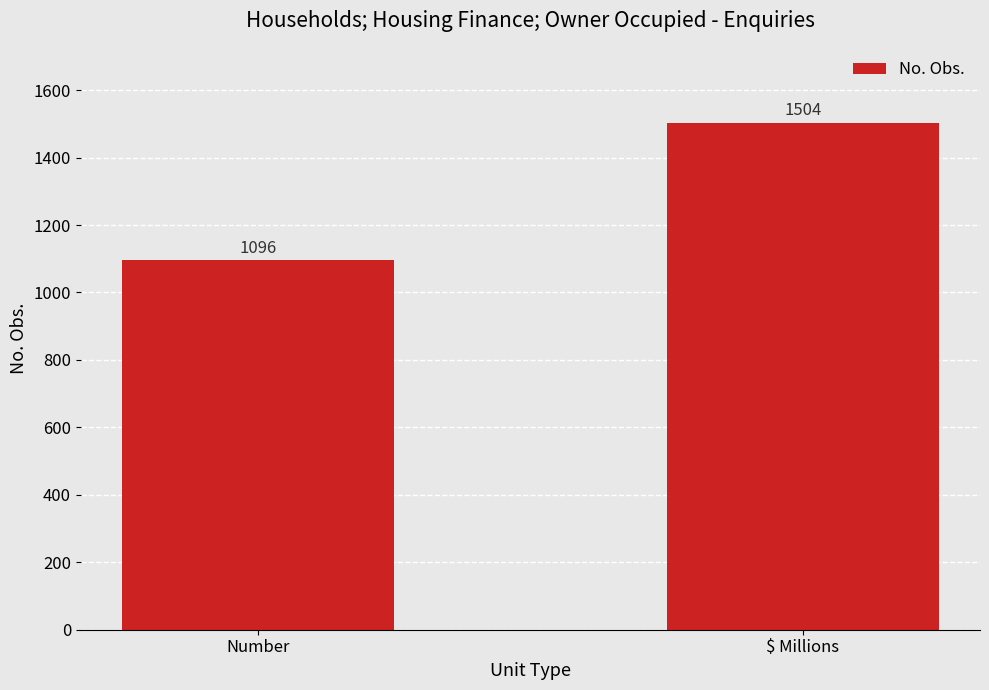

Are the bars horizontal?

No